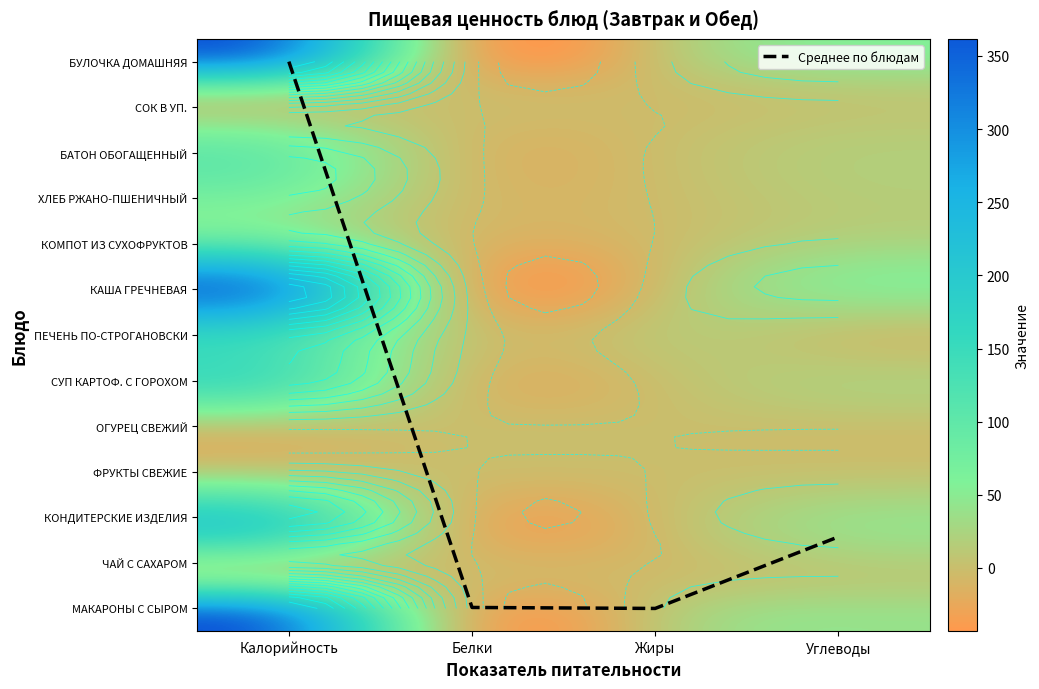

Where is КОНДИТЕРСКИЕ ИЗДЕЛИЯ nearest to the value 89?

Углеводы